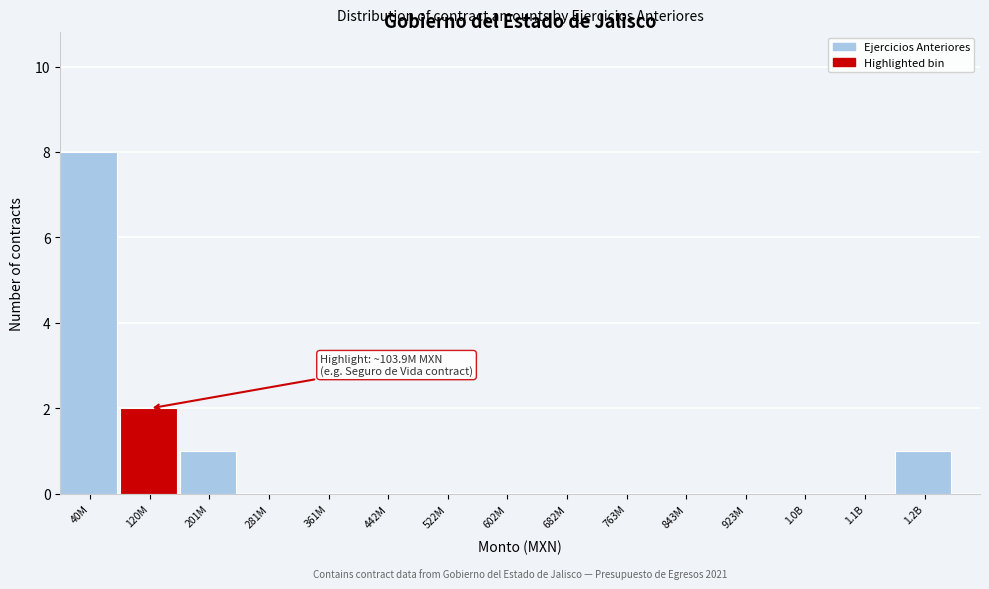

Reading left to right, transcribe all the data shown in this chart.

40M=8	120M=2	201M=1	281M=0	361M=0	442M=0	522M=0	602M=0	682M=0	763M=0	843M=0	923M=0	1.0B=0	1.1B=0	1.2B=1